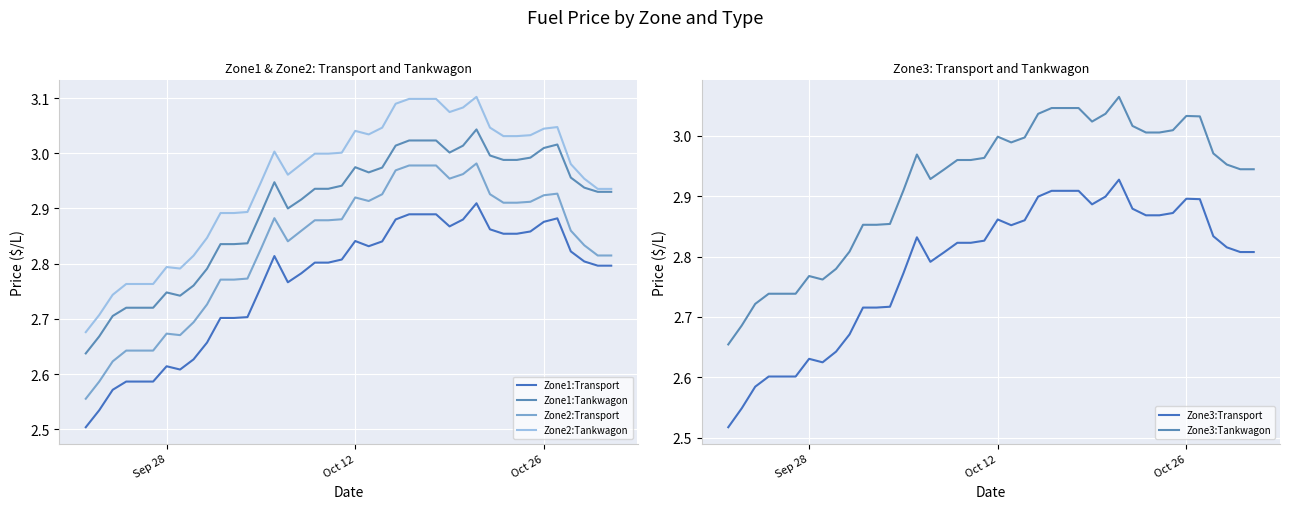

What position from the right is Sep 28?

7